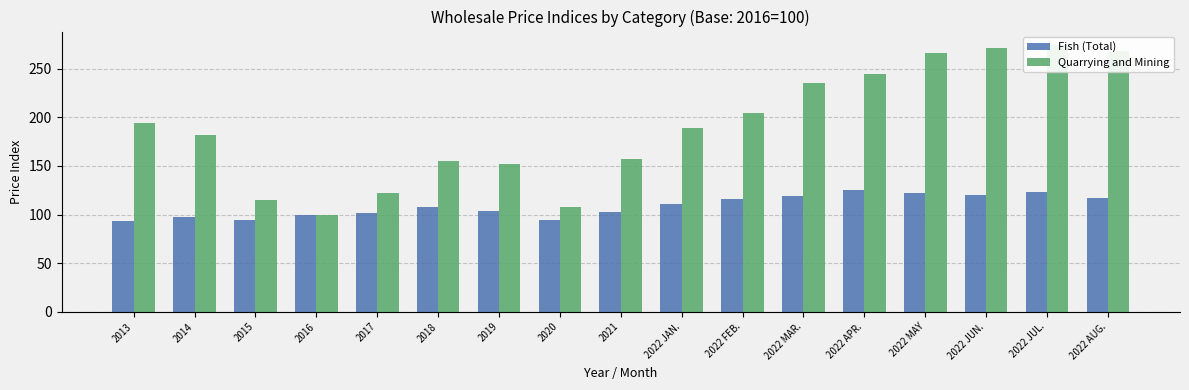

The value of Quarrying and Mining at 2022 JUL. is 274.6. True or false?

True